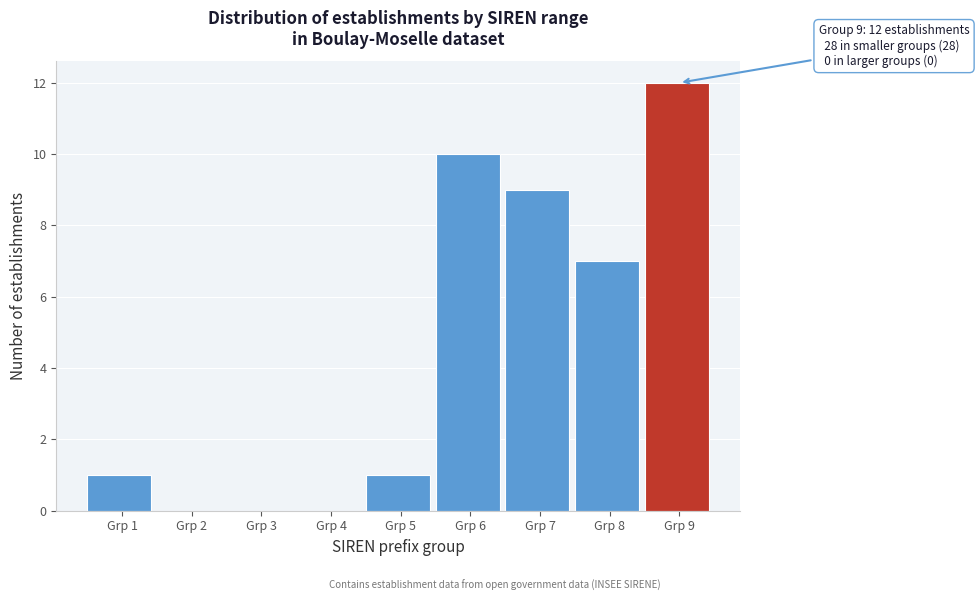

Reading left to right, transcribe all the data shown in this chart.

Grp 1=1	Grp 2=0	Grp 3=0	Grp 4=0	Grp 5=1	Grp 6=10	Grp 7=9	Grp 8=7	Grp 9=12